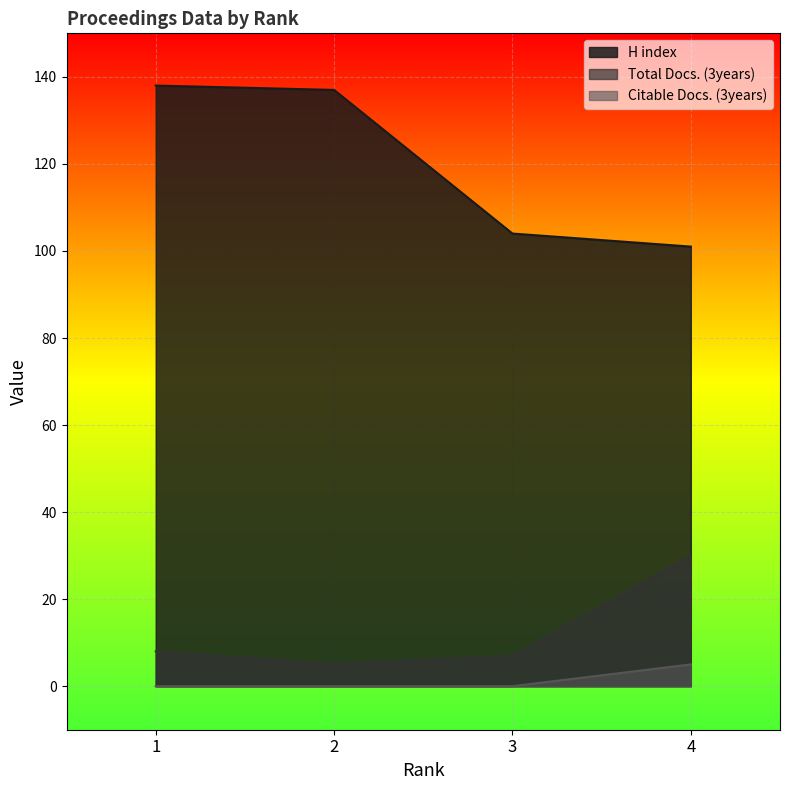

At which label does H index reach its peak?

1